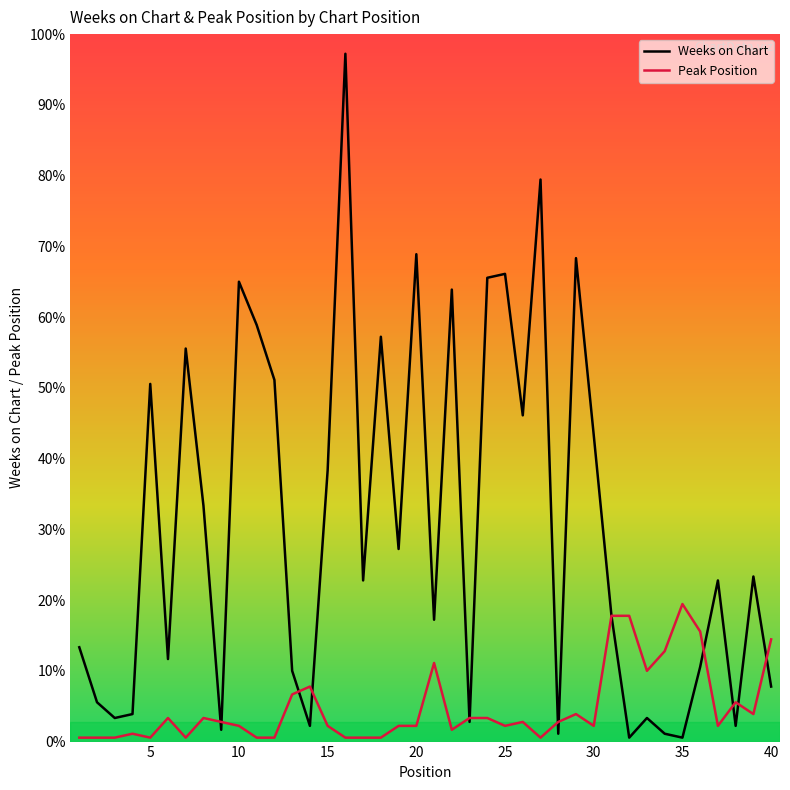

True or false: Weeks on Chart and Peak Position intersect in this chart.

True